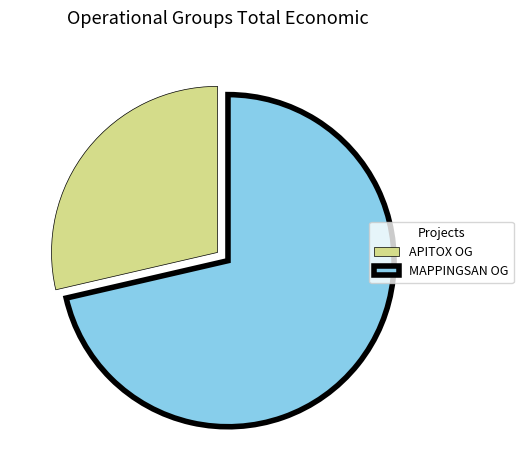

Combined, do MAPPINGSAN OG and APITOX OG account for over 50%?

Yes